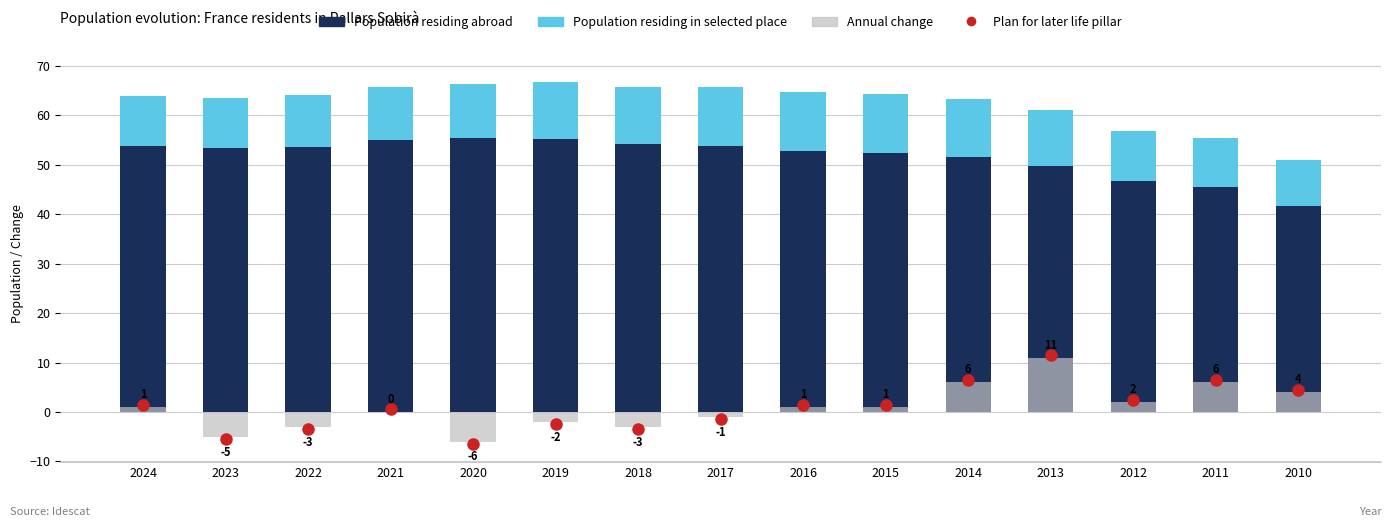

What is the minimum value shown in the chart?

-6.0